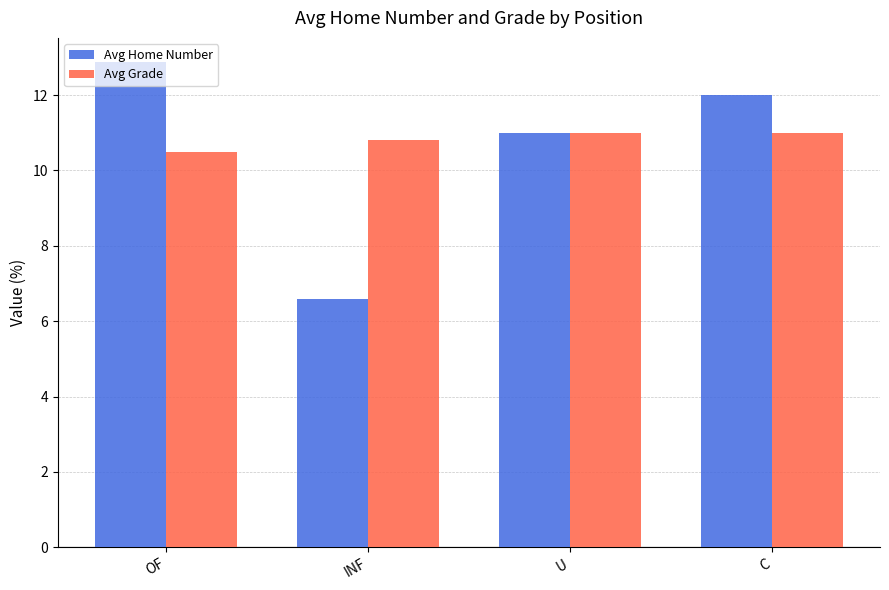

Reading left to right, what are all the values shown in this chart?

Avg Home Number: 12.9	6.6	11.0	12.0
Avg Grade: 10.5	10.8	11.0	11.0